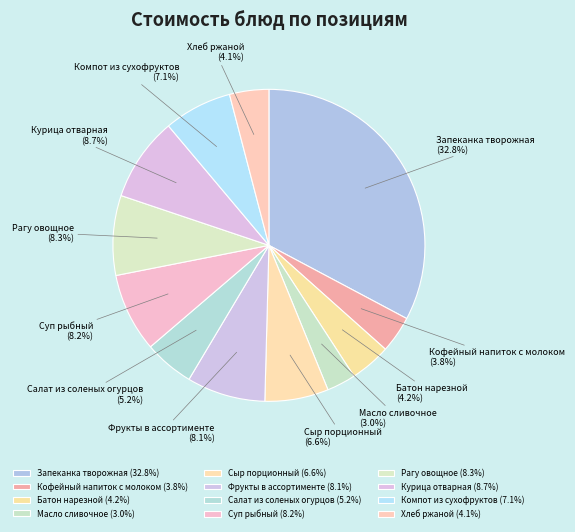

What is the total percentage of Сыр порционный and Хлеб ржаной?

10.7%